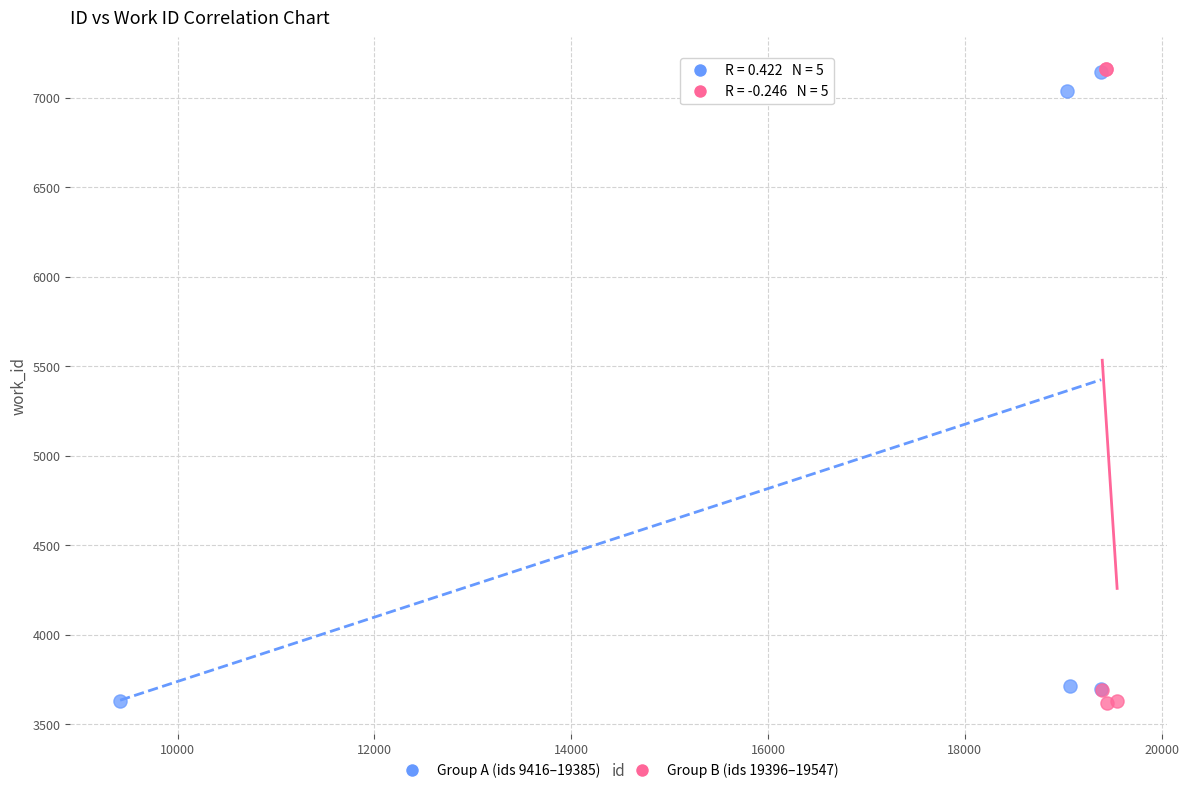

Which series has the widest spread of Y values?

Group B (ids 19396–19547)